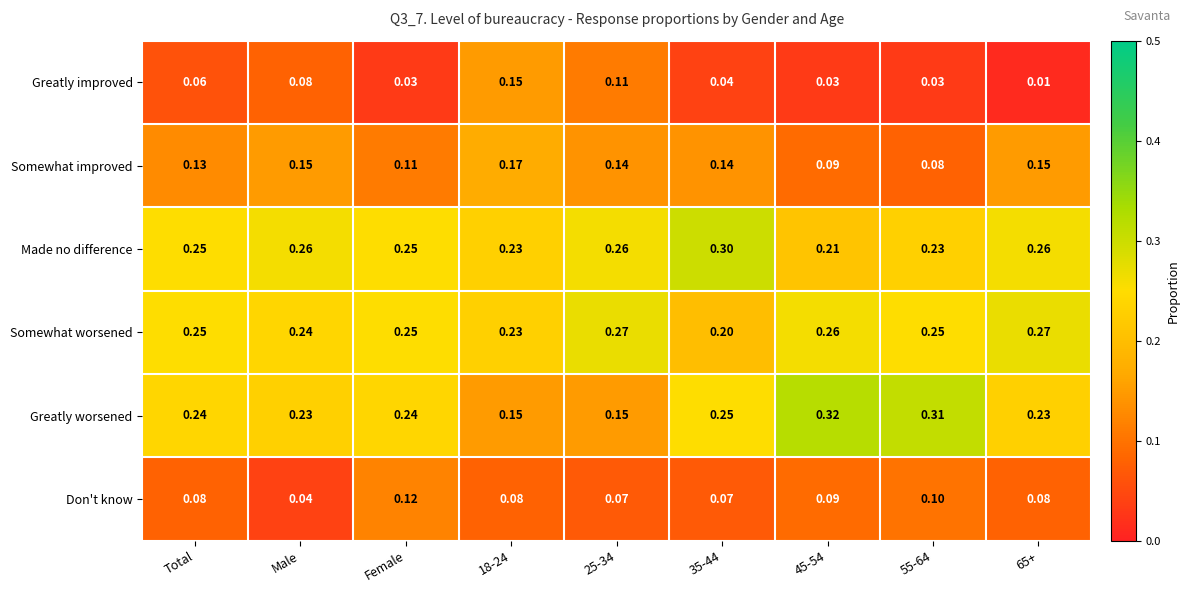

Count the number of data series in this chart.

6